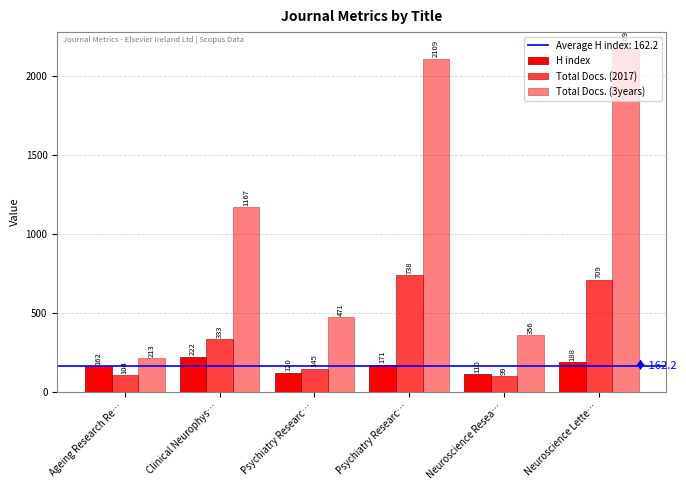

Does the chart contain stacked bars?

No